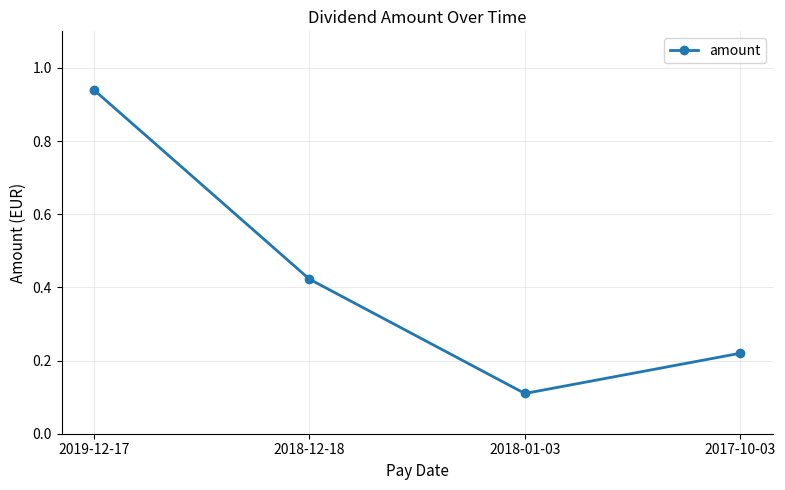

True or false: the data shows 0.2 at 2018-01-03.

False